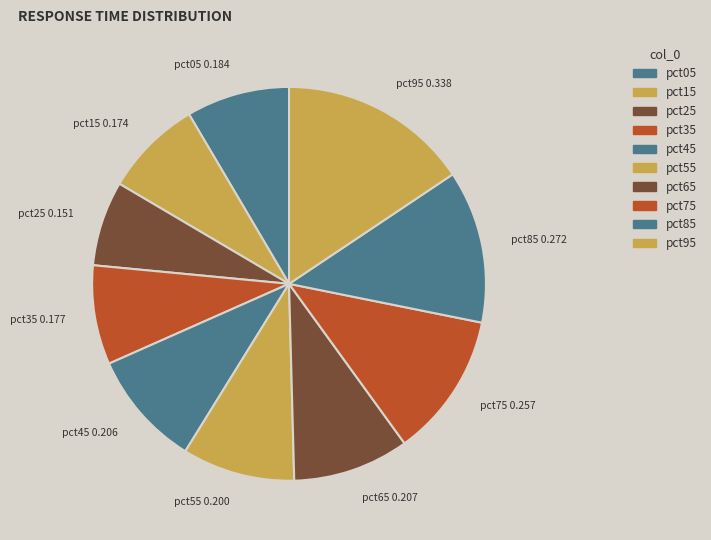

Count the number of slices in the pie.

10